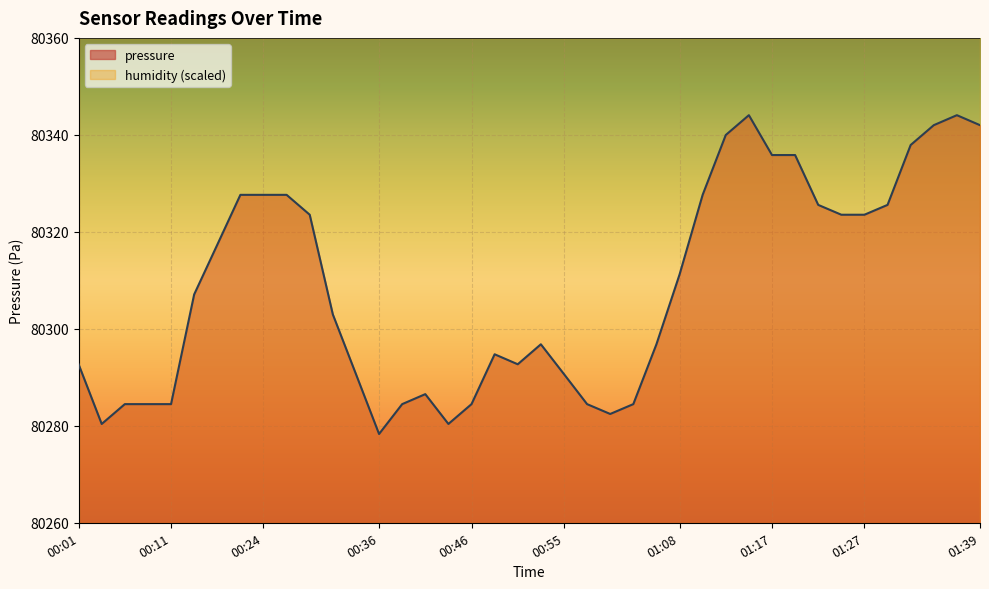

At which label does the data first exceed 80307?

00:16